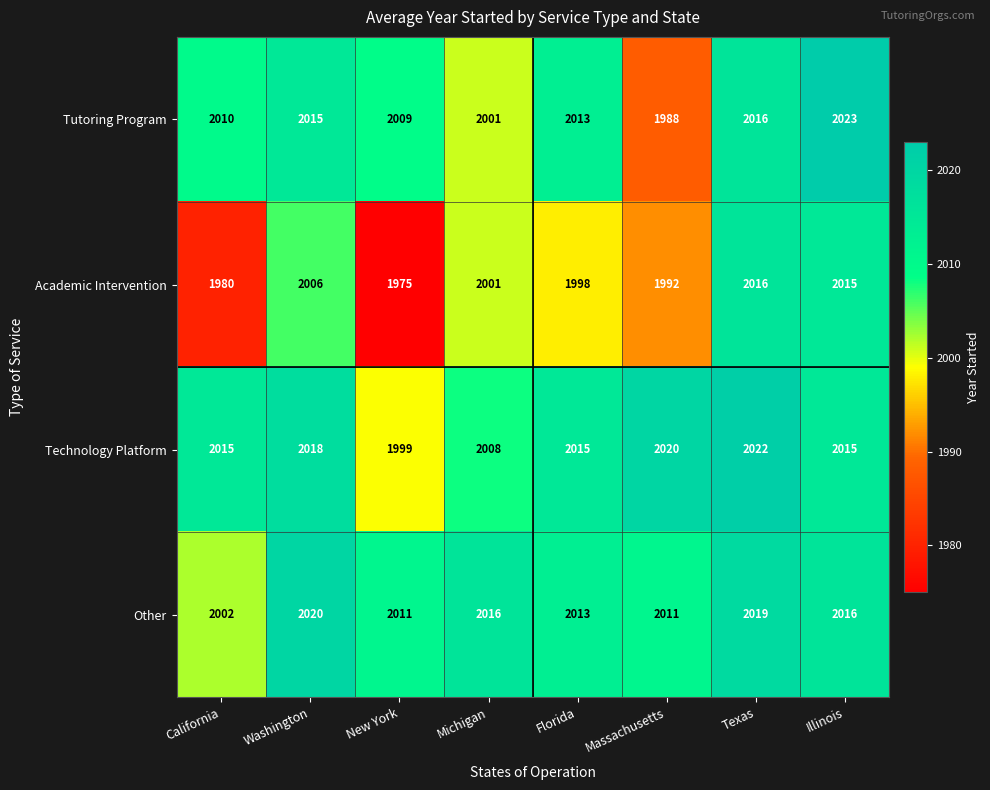

What is the sum of all Academic Intervention values?

15983